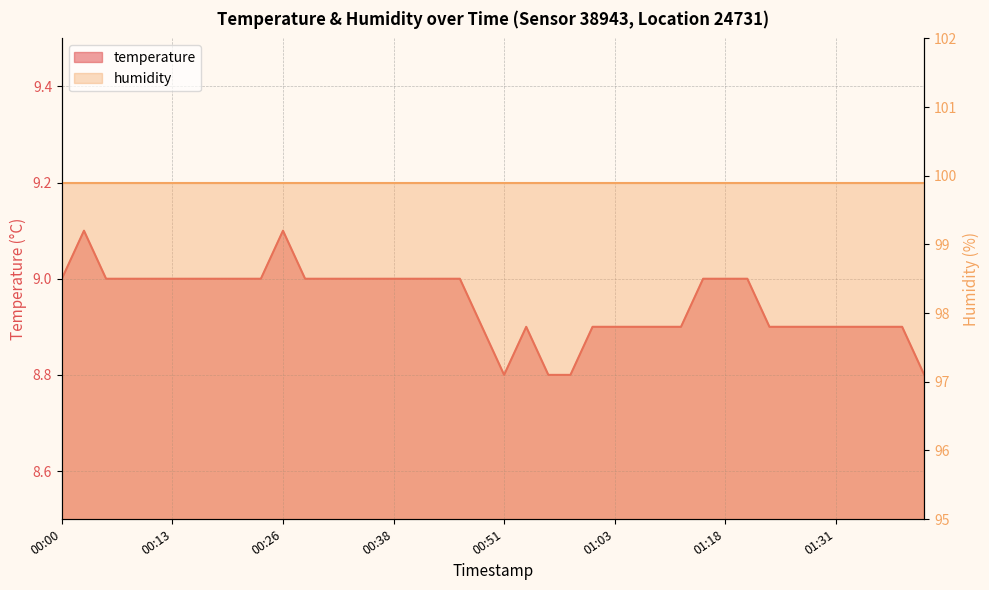

What is the difference between the maximum and second lowest values?

0.3